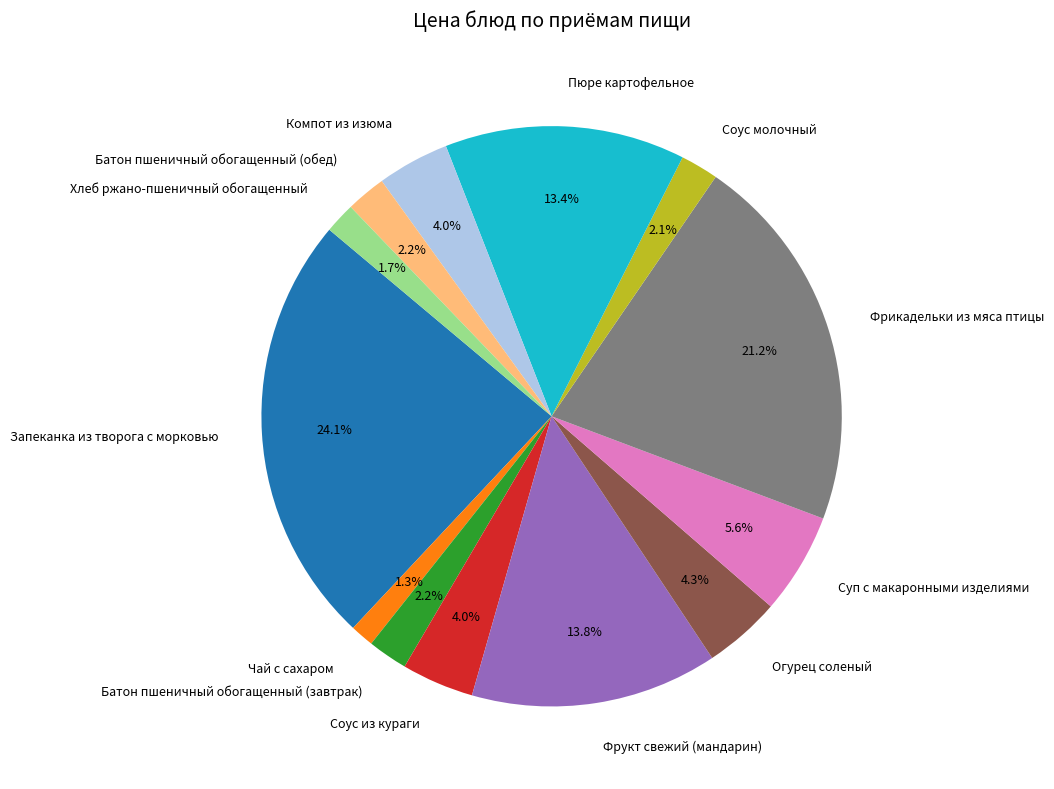

To the nearest percent, what portion does Пюре картофельное represent?

13%